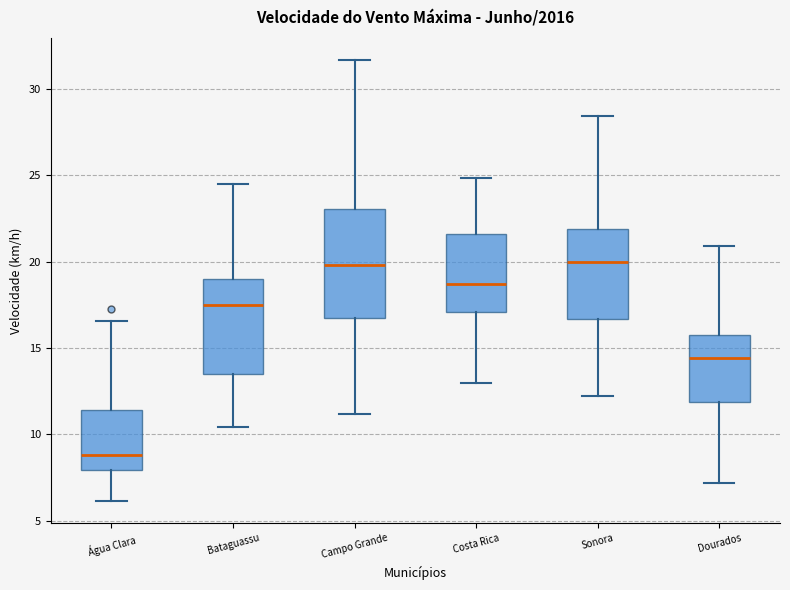

Which box has the lowest median line?

Água Clara